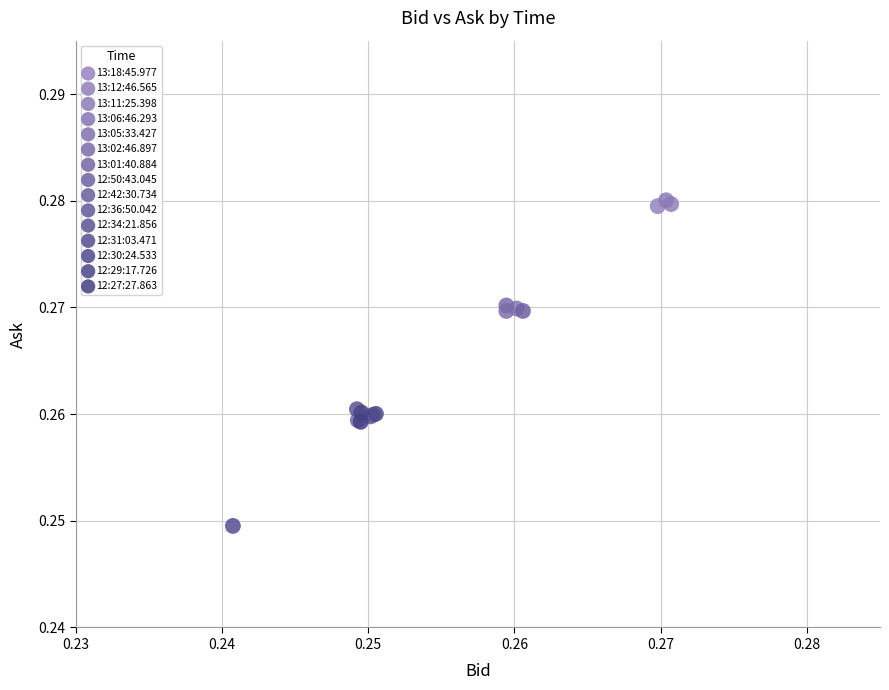

Which series reaches the minimum Y coordinate?

12:31:03.471